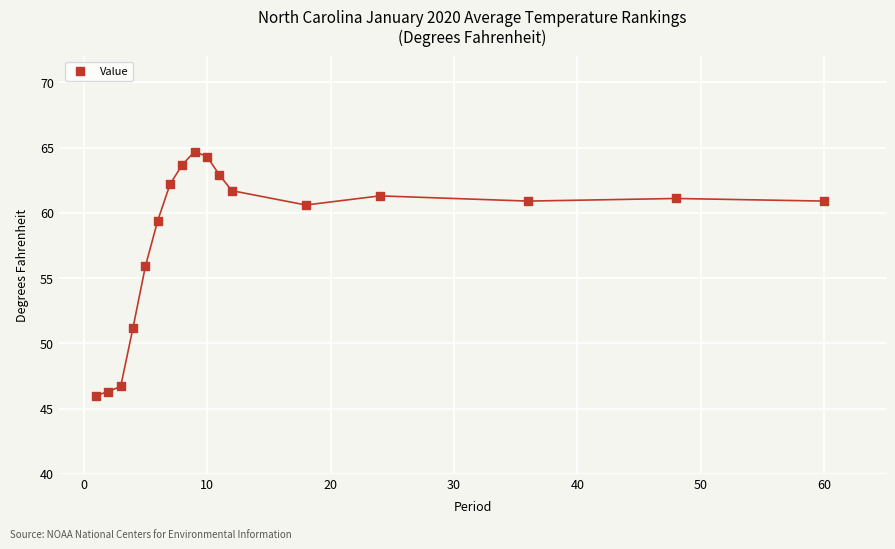

What is the range of X values (max minus min)?

59.0